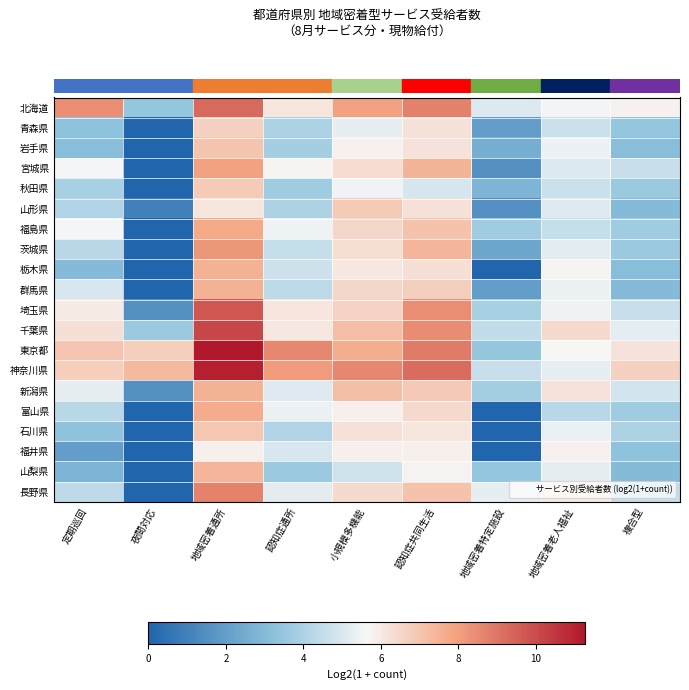

What is the total value across all series at 小規模多機能?

129.4